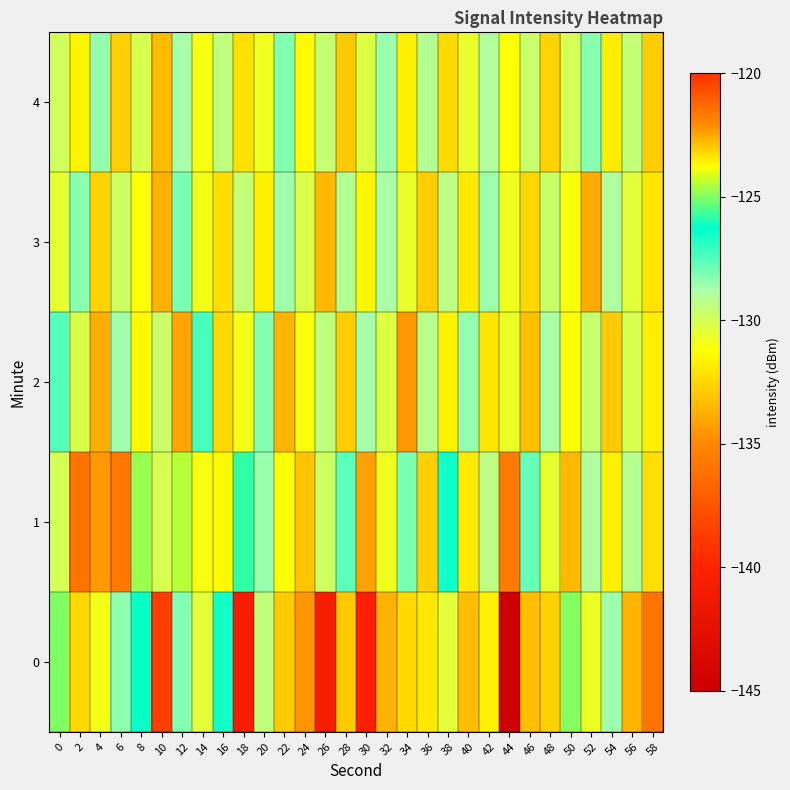

What is the spread (max minus min) of values at 44?

14.3